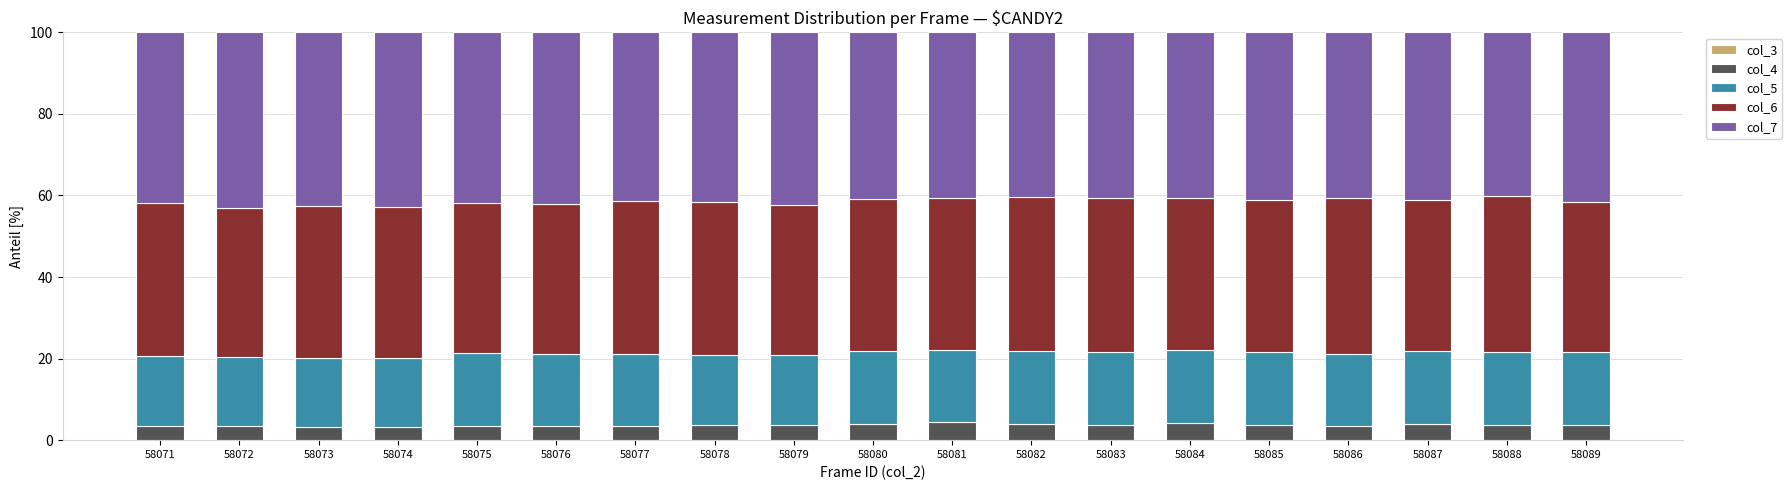

What is the lowest value of the col_4 series?

3.1